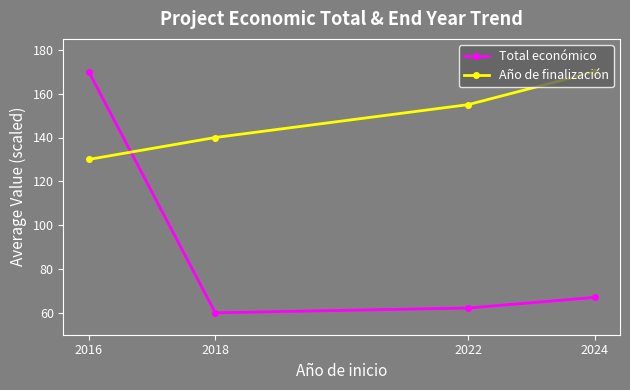

Which series changed the most between 2018 and 2022?

Año de finalización